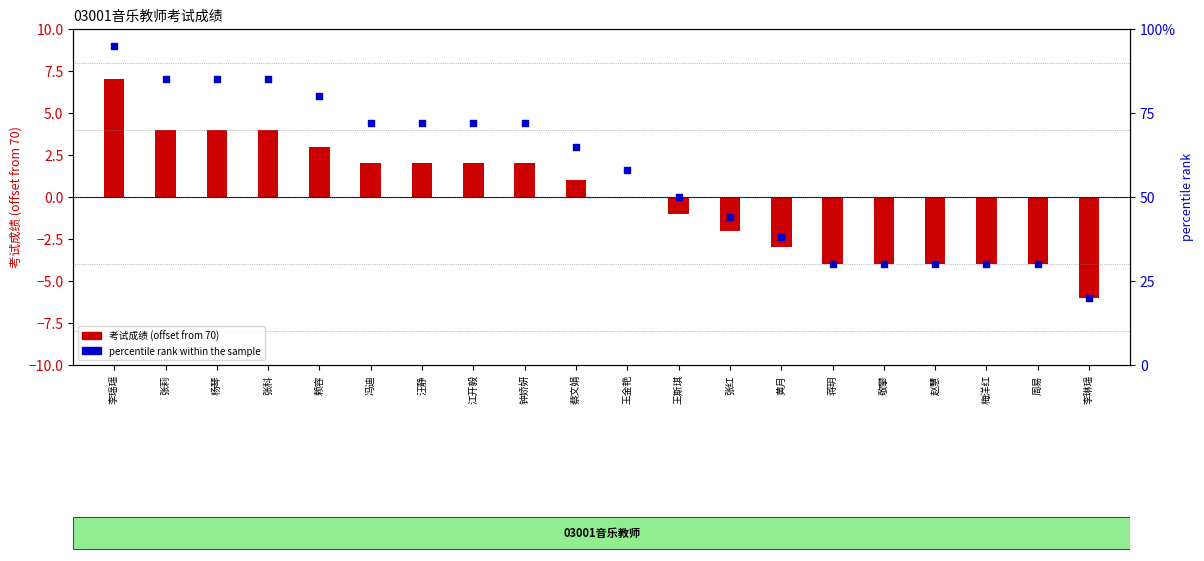

Which series has the widest spread of Y values?

percentile rank within the sample